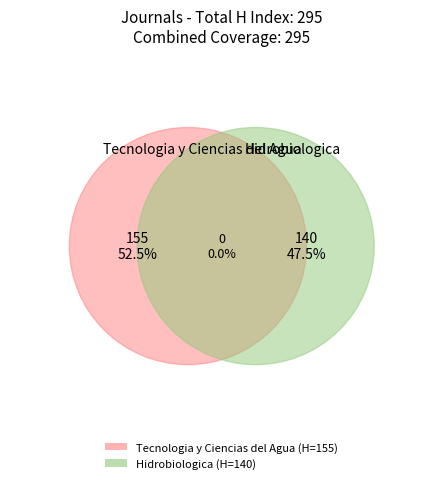

Do Tecnologia y Ciencias del Agua and Hidrobiologica together represent more than half of the pie?

Yes